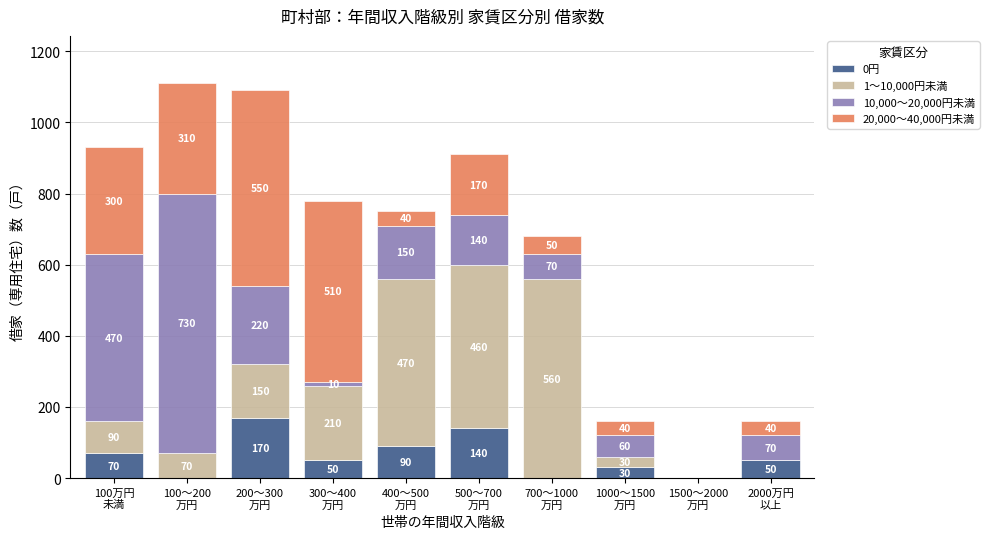

How many series are shown in this chart?

4